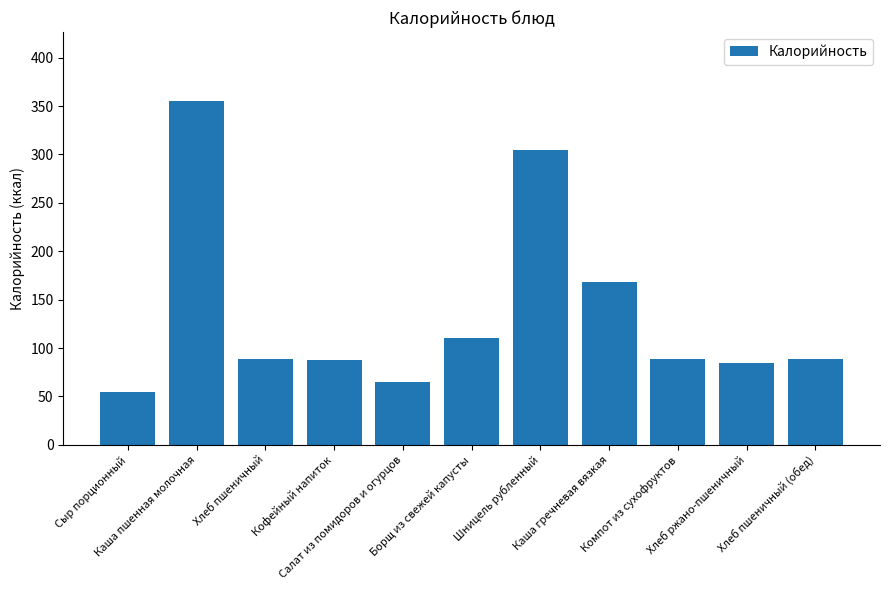

What is the value of the 4th bar from the left?

88.0